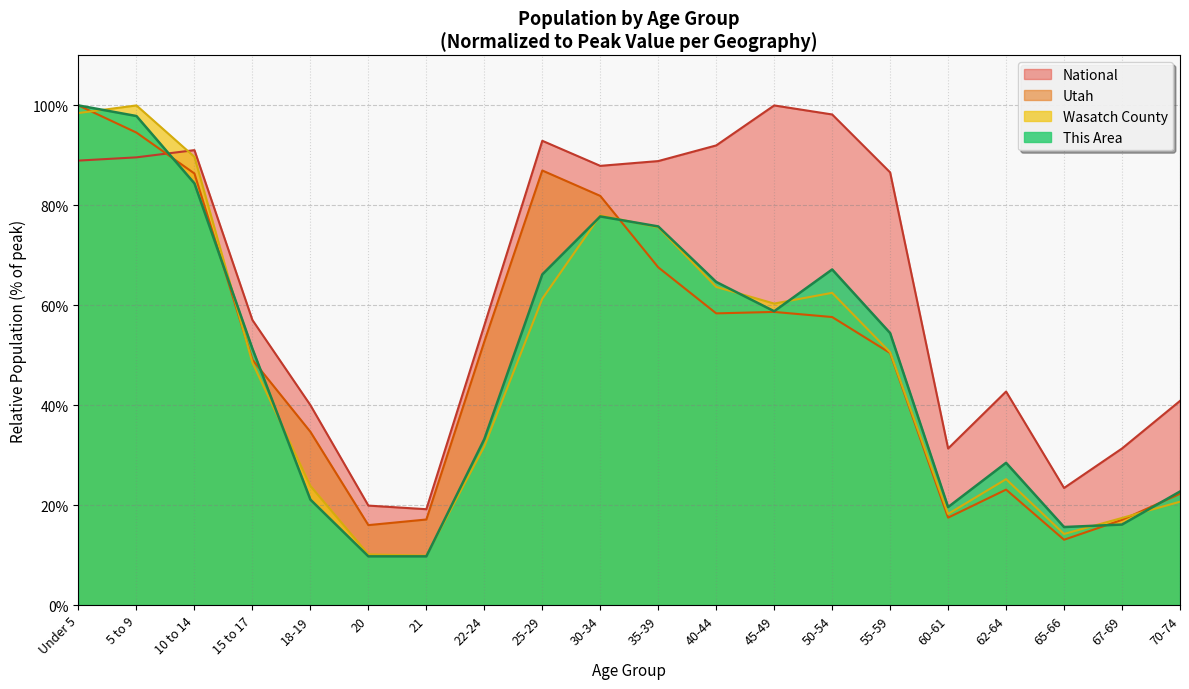

Is it true that Wasatch County equals 35.3 at 70-74?

False